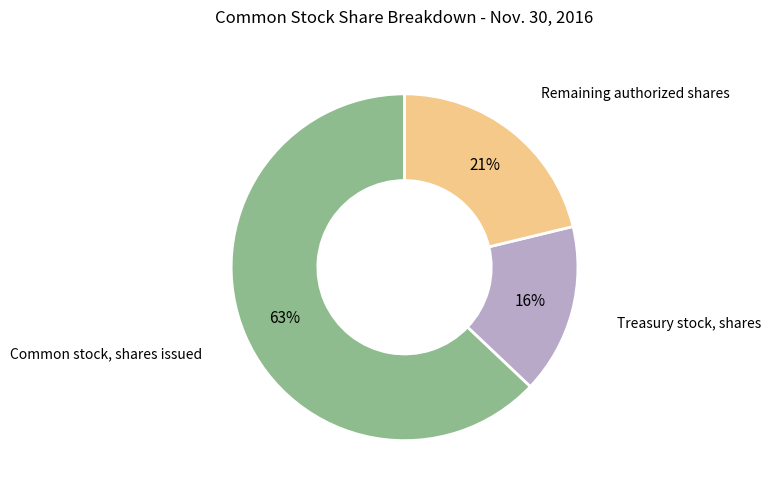

Is it true that Treasury stock, shares is 1% of the pie?

False